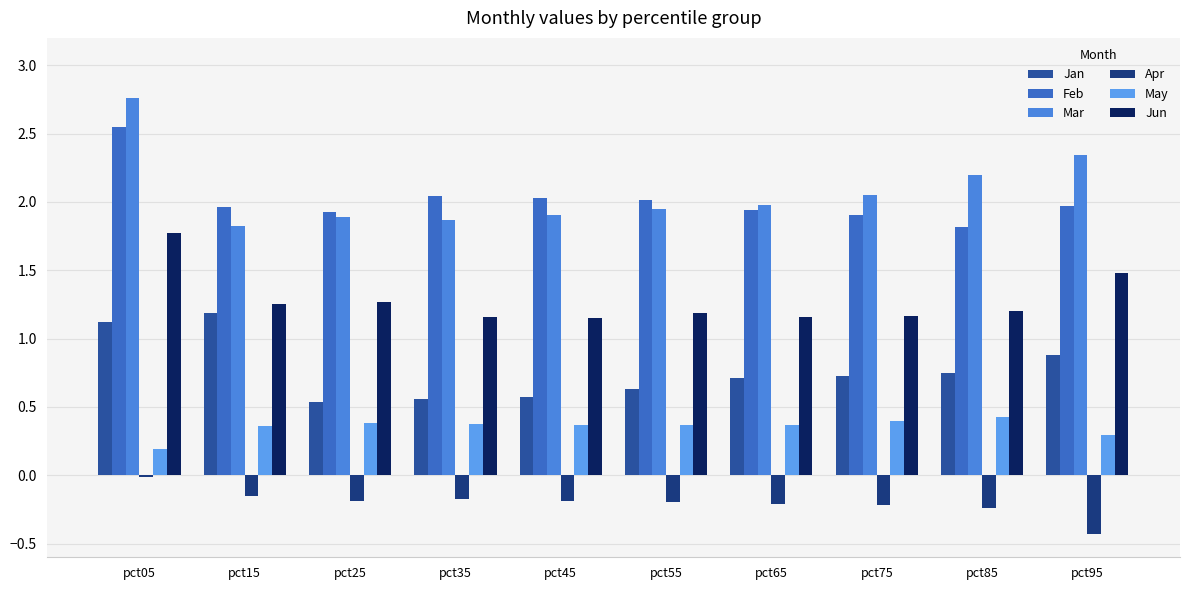

How many Jan values are between 0 and 1?

8